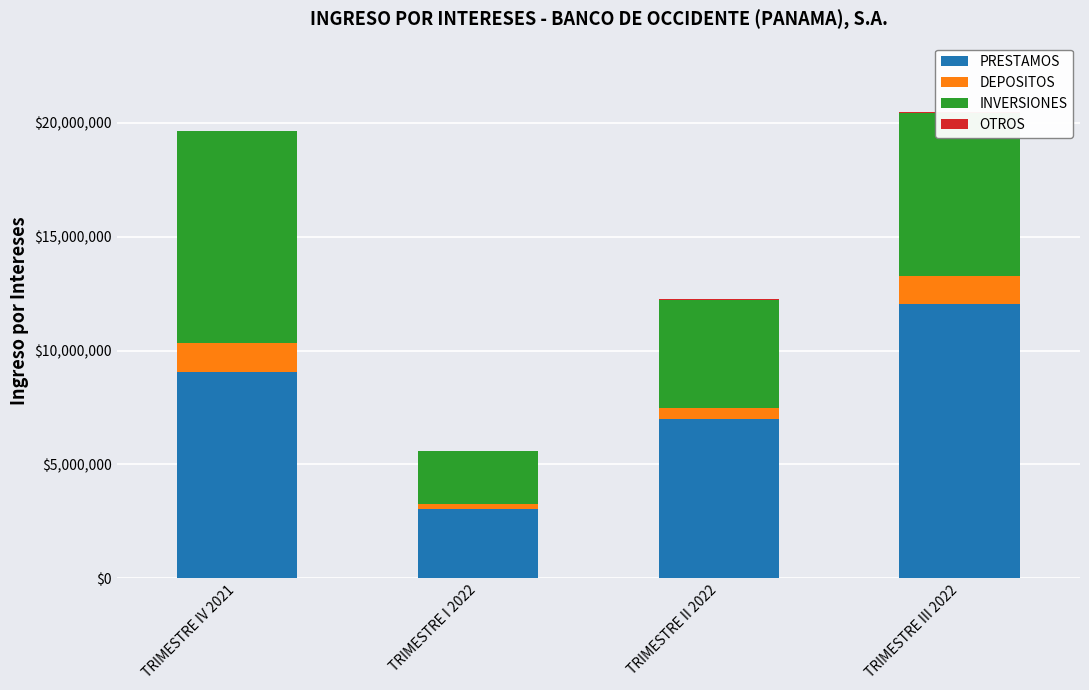

Which category has the highest value in the PRESTAMOS series?

TRIMESTRE III 2022